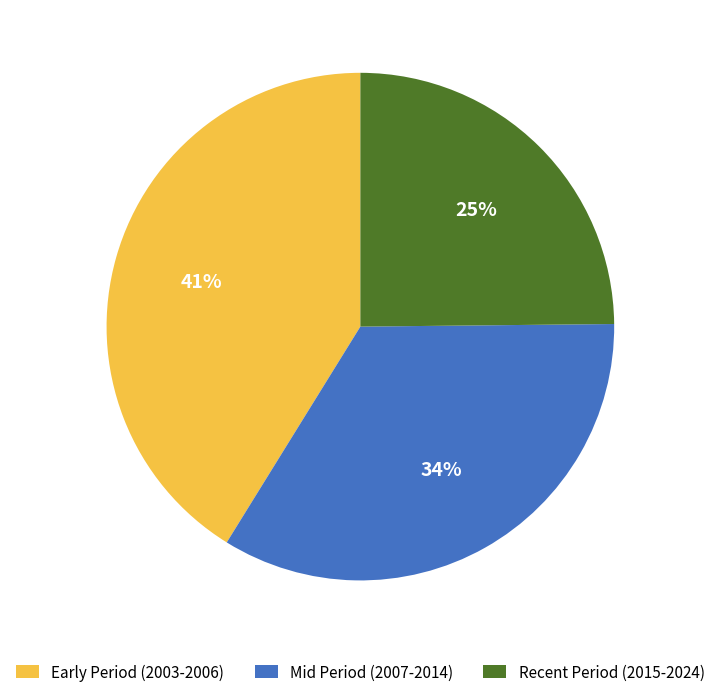

What is the smallest slice in the pie chart?

Recent Period (2015-2024)